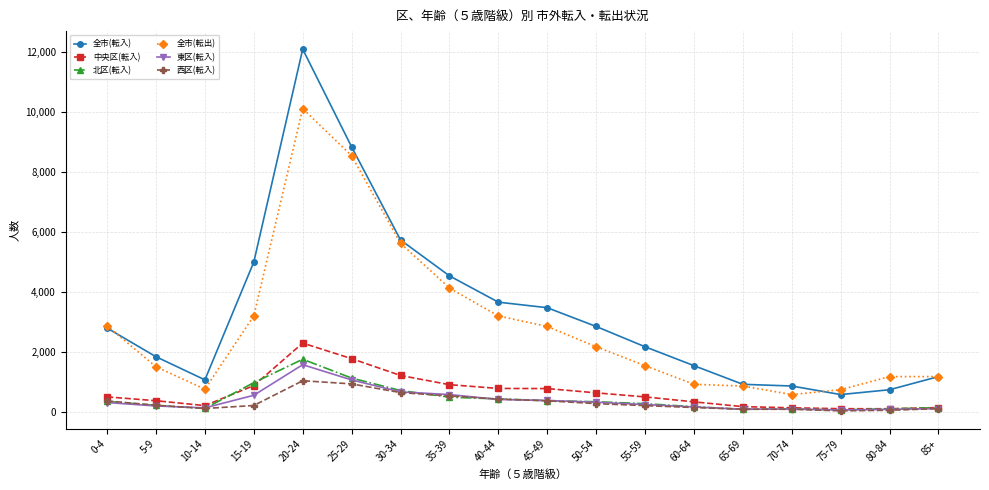

True or false: 西区(転入) has more than 0 interior local peaks.

True